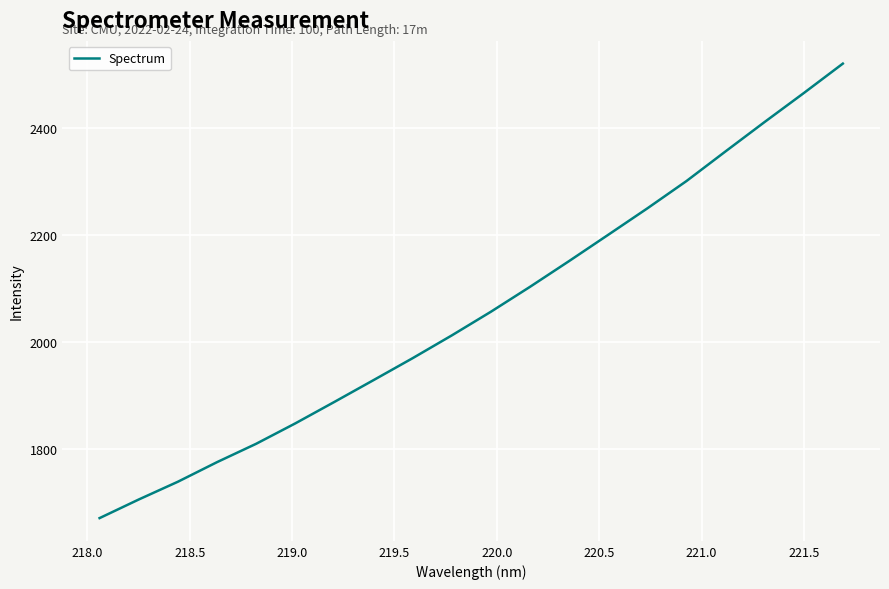

What is the maximum value shown in the chart?

2520.5